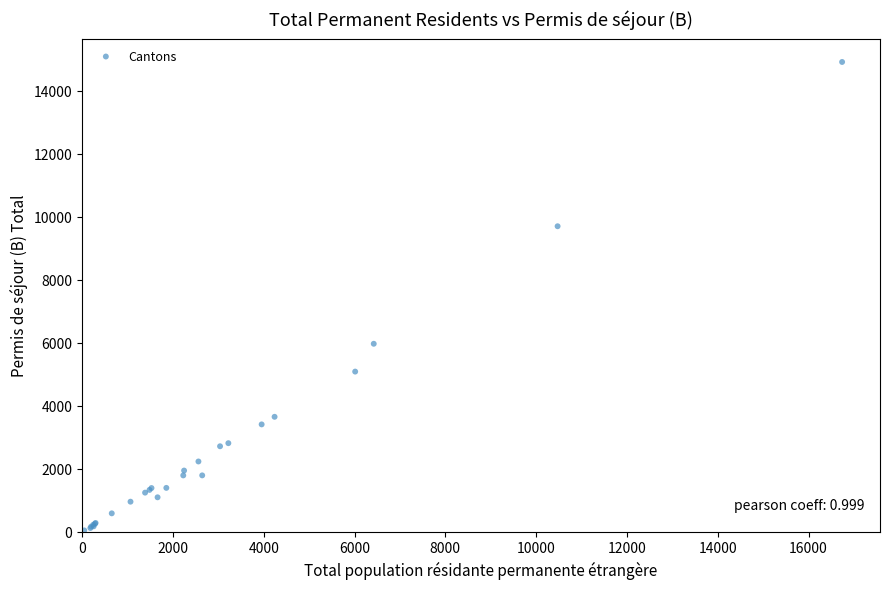

What Y value in the scatter plot is closest to 7473?

5963